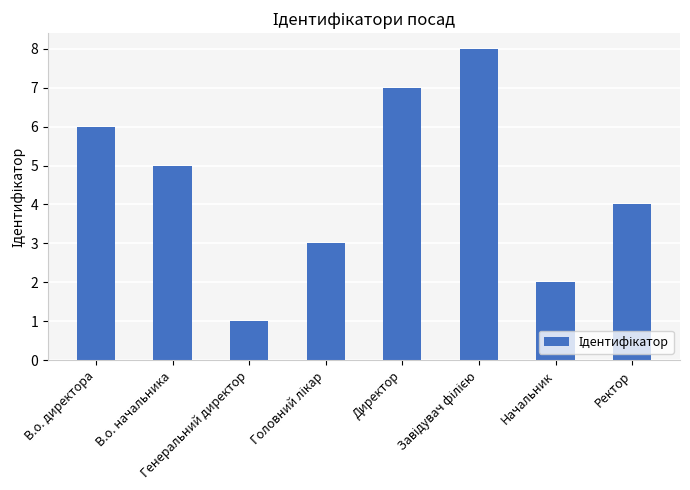

Which label corresponds to the smallest value in the chart?

Генеральний директор